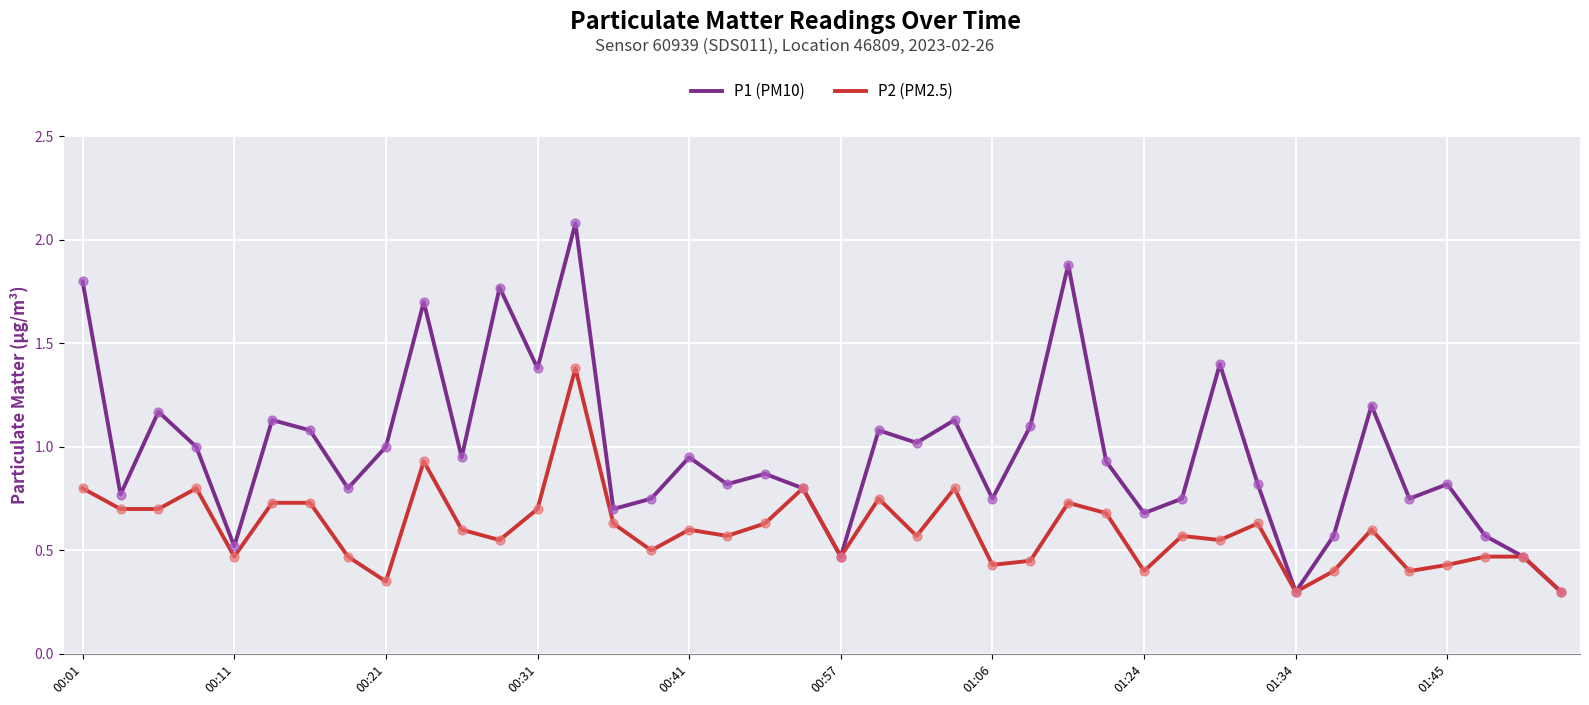

Which series has the largest range (max minus min)?

P1 (PM10)